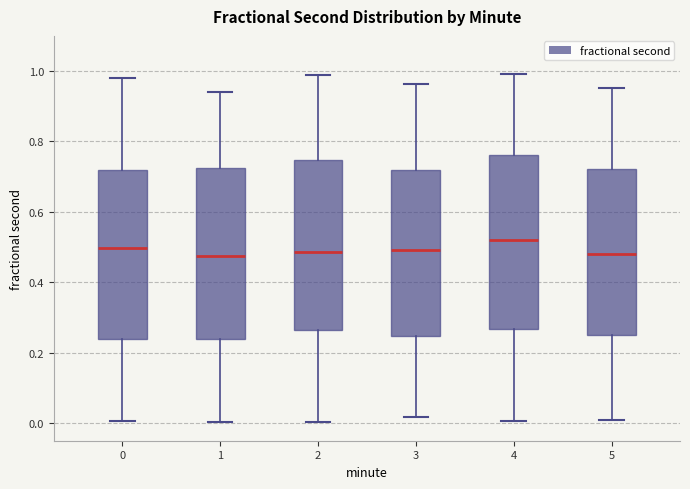

Where is the upper edge of the box at x = 0 on the y-axis? The values are not printed on the chart, so give them approximately, as read against the axis.

0.72